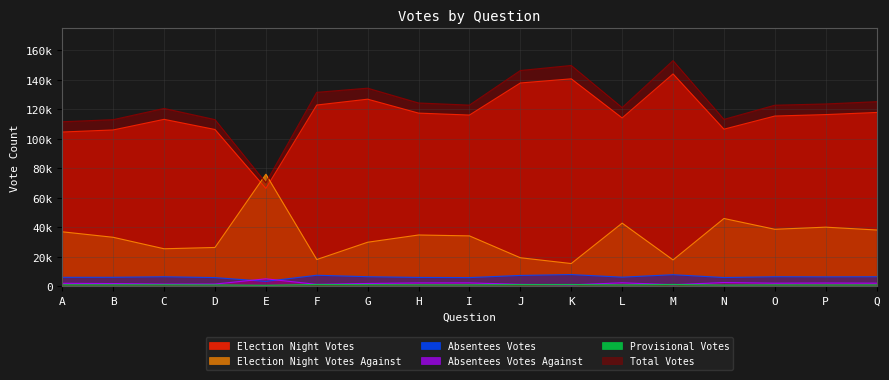

What is the sum of the Provisional Votes values at M and F?

2237